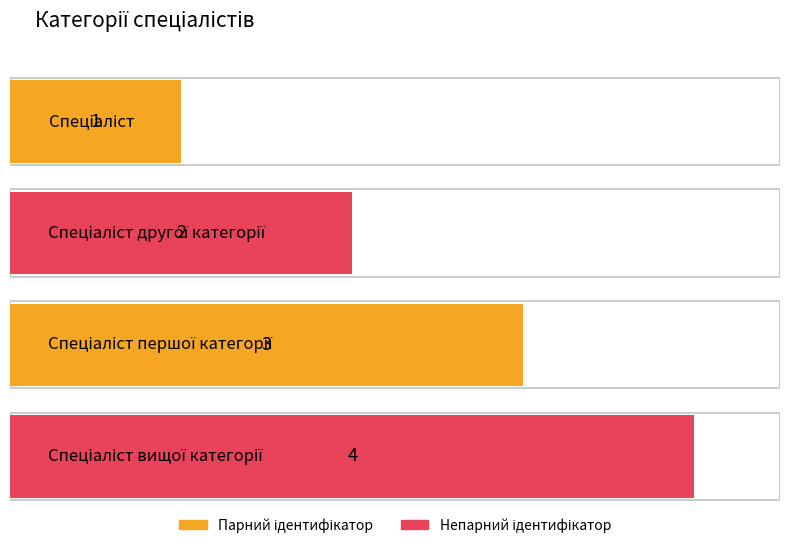

List the labels in order of value, smallest first.

Спеціаліст, Спеціаліст другої категорії, Спеціаліст першої категорії, Спеціаліст вищої категорії